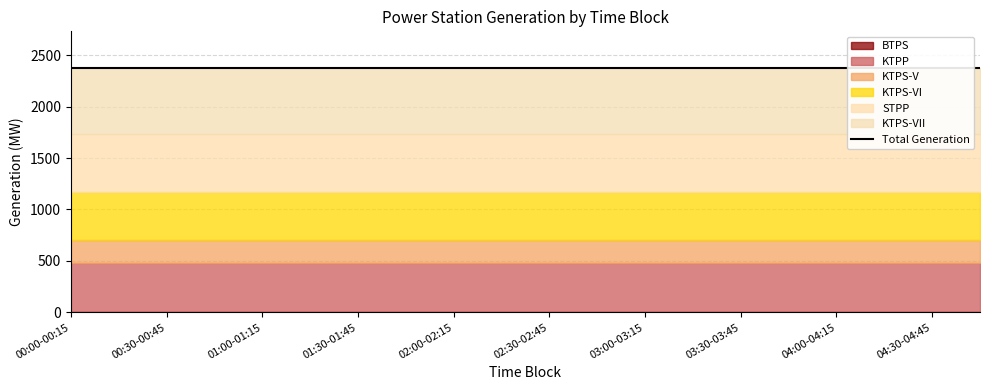

True or false: KTPP and BTPS cross at least once.

False